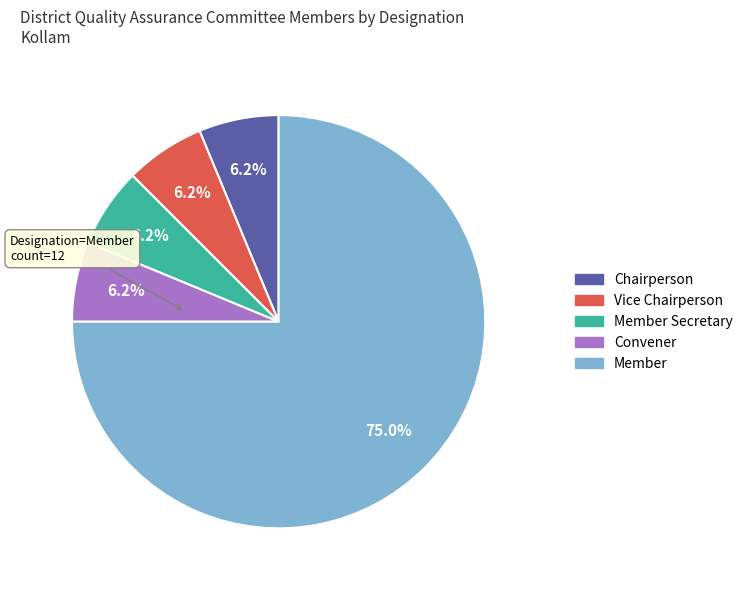

Is there any slice that represents more than half of the pie?

Yes